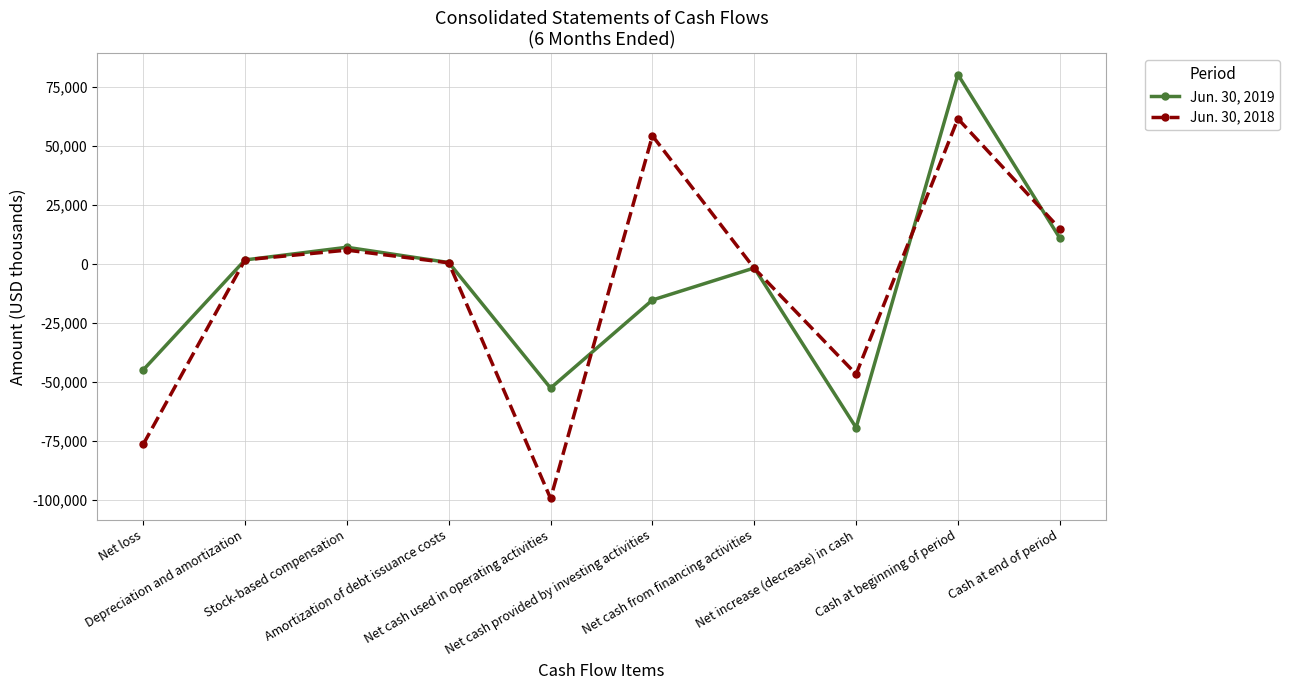

Reading right to left, what are all the values shown in this chart?

Jun. 30, 2019: Cash at end of period=11106	Cash at beginning of period=80386	Net increase (decrease) in cash=-69280	Net cash from financing activities=-1584	Net cash provided by investing activities=-15176	Net cash used in operating activities=-52520	Amortization of debt issuance costs=708	Stock-based compensation=7177	Depreciation and amortization=1811	Net loss=-44815
Jun. 30, 2018: Cash at end of period=15044	Cash at beginning of period=61661	Net increase (decrease) in cash=-46617	Net cash from financing activities=-1749	Net cash provided by investing activities=54430	Net cash used in operating activities=-99298	Amortization of debt issuance costs=592	Stock-based compensation=5972	Depreciation and amortization=1853	Net loss=-76369